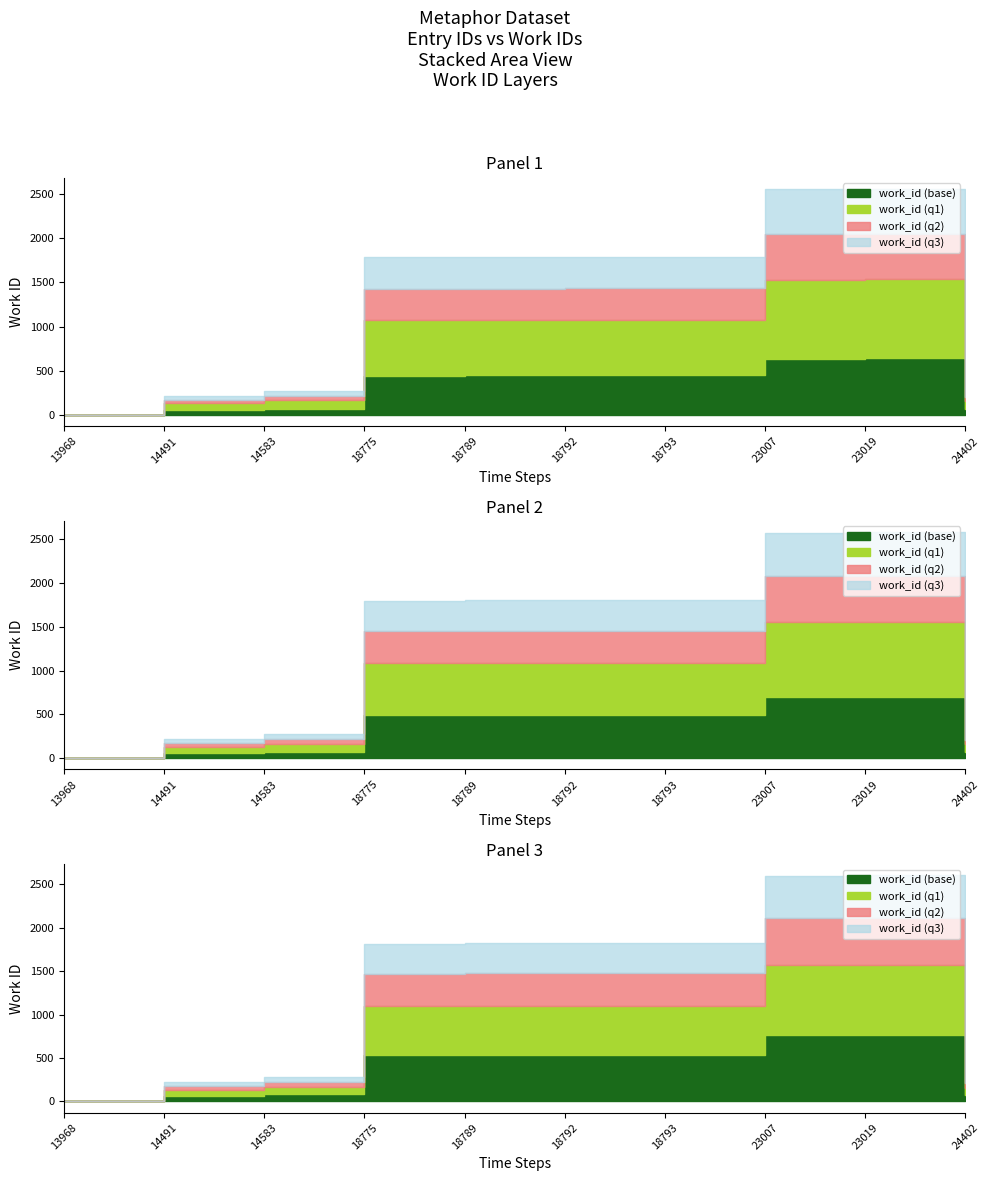

Which label corresponds to the largest value in the chart?

23019